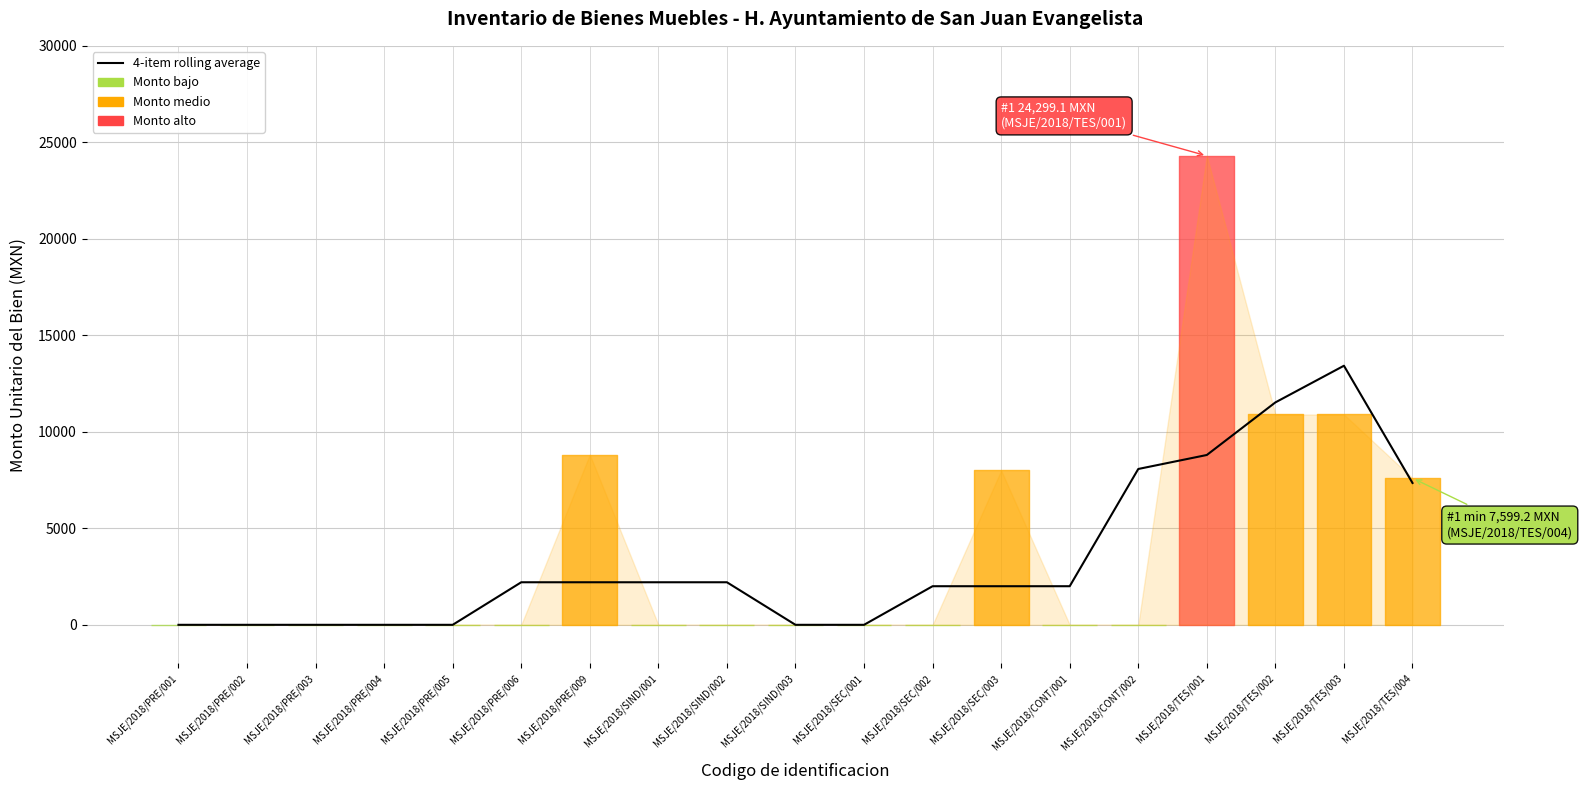

Rank the categories by value from lowest to highest.

MSJE/2018/PRE/001, MSJE/2018/PRE/002, MSJE/2018/PRE/003, MSJE/2018/PRE/004, MSJE/2018/PRE/005, MSJE/2018/SIND/003, MSJE/2018/SEC/001, MSJE/2018/SEC/002, MSJE/2018/SEC/003, MSJE/2018/CONT/001, MSJE/2018/PRE/006, MSJE/2018/PRE/009, MSJE/2018/SIND/001, MSJE/2018/SIND/002, MSJE/2018/TES/004, MSJE/2018/CONT/002, MSJE/2018/TES/001, MSJE/2018/TES/002, MSJE/2018/TES/003